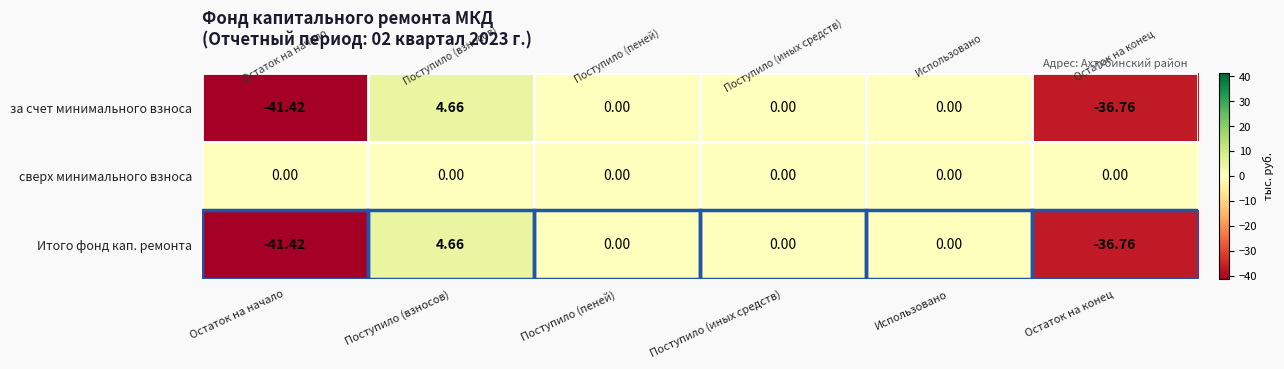

Which series has the largest total across all categories?

сверх минимального взноса